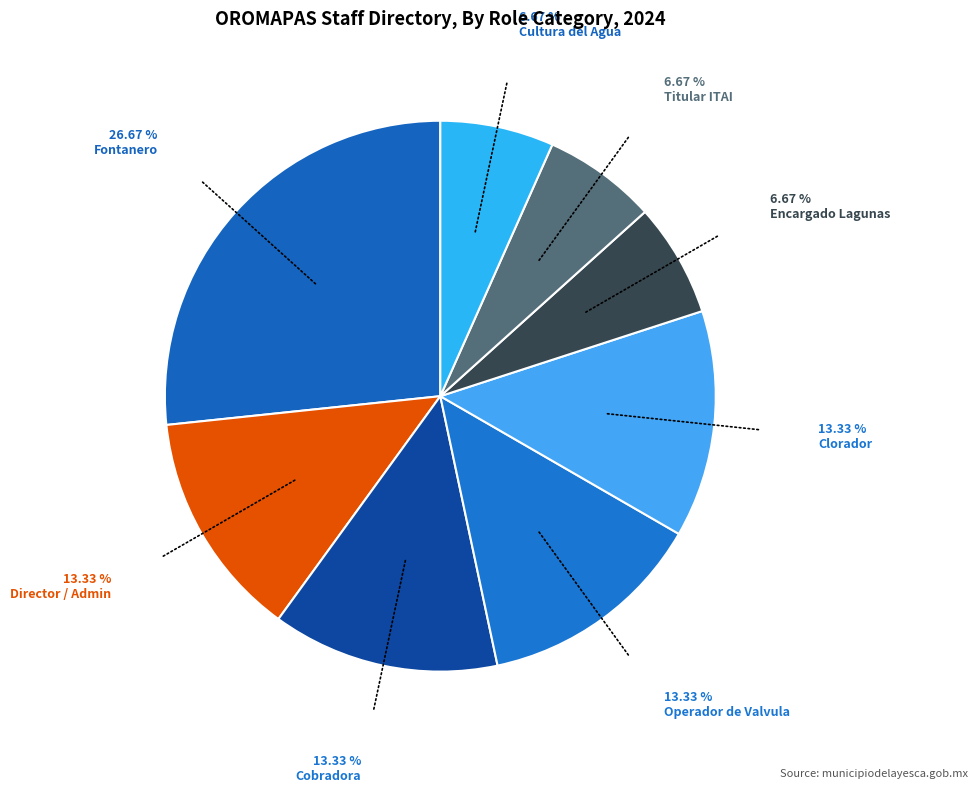

The Fontanero slice represents 28% of the pie. True or false?

False